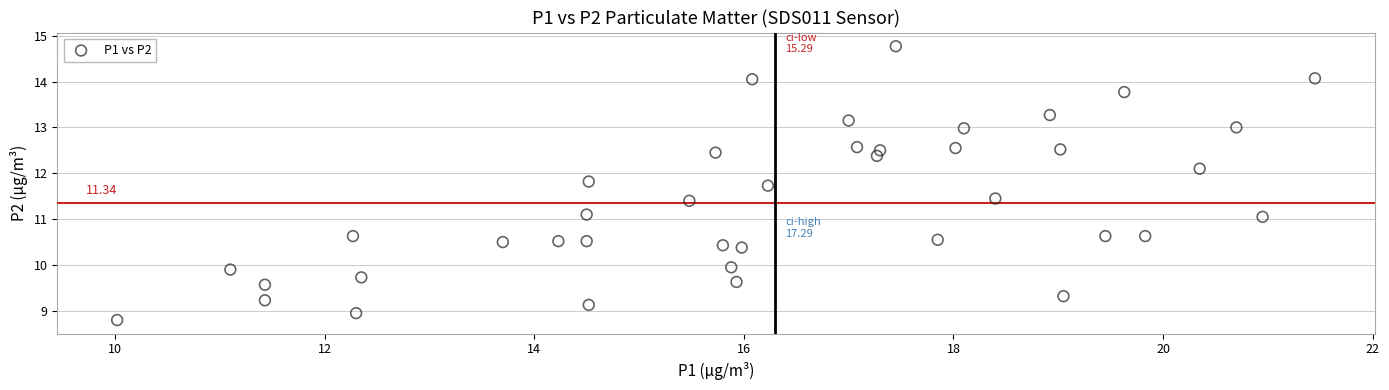

What is the range of X values (max minus min)?

11.4